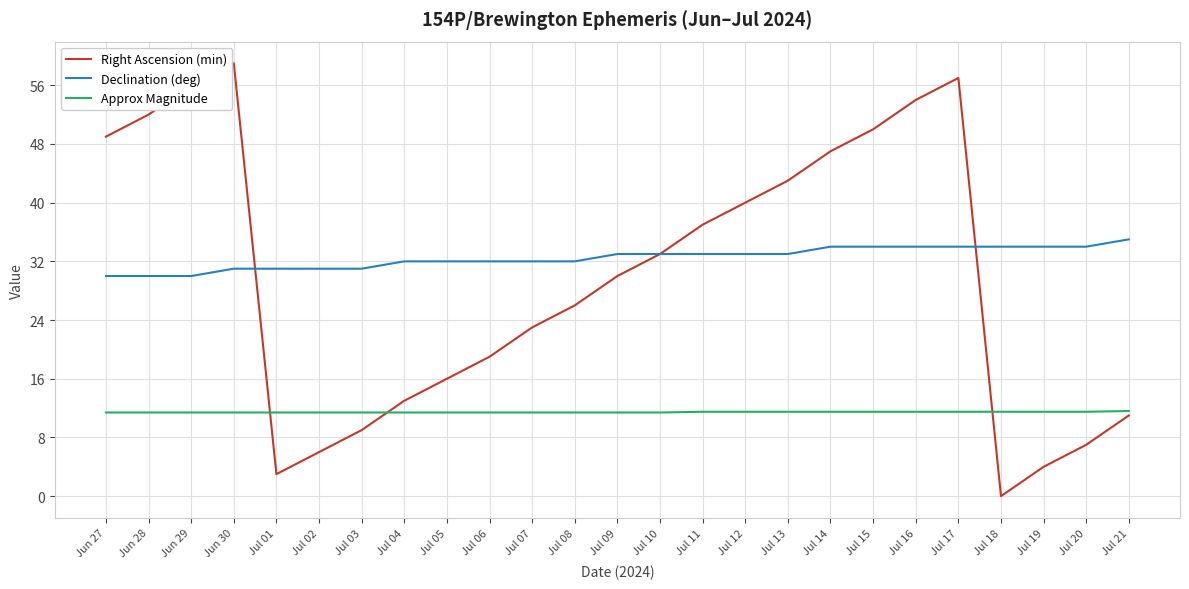

Is it true that Approx Magnitude equals 11.5 at Jul 19?

True